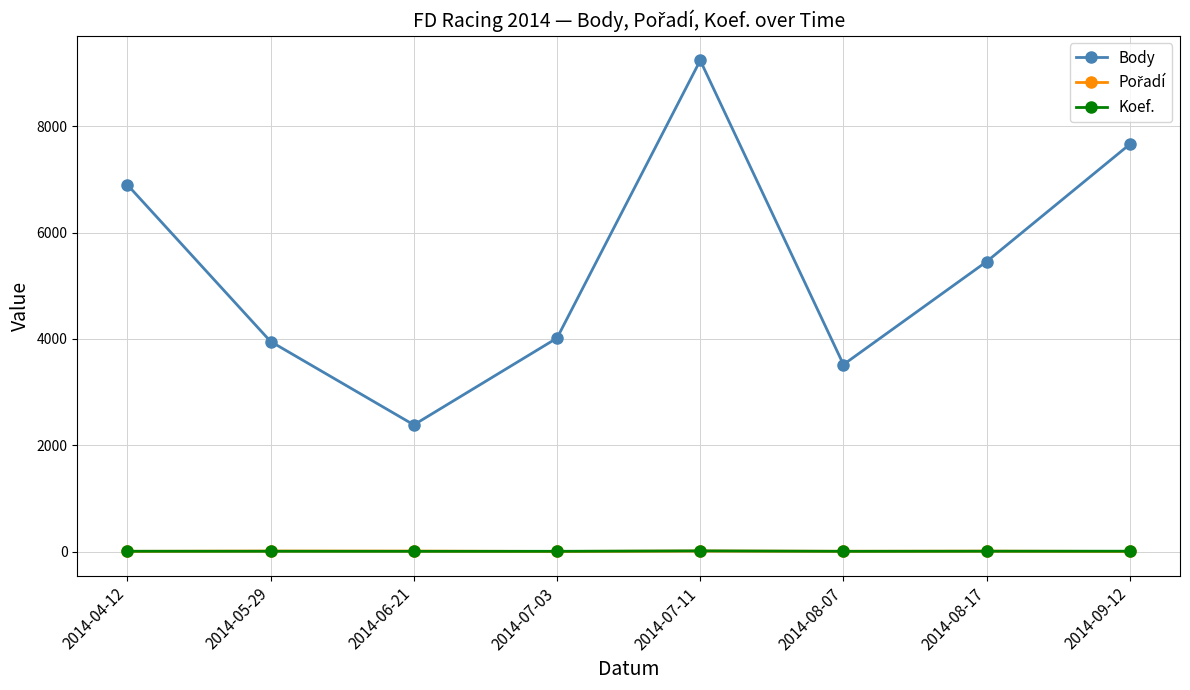

Which category has the lowest value in the Body series?

2014-06-21